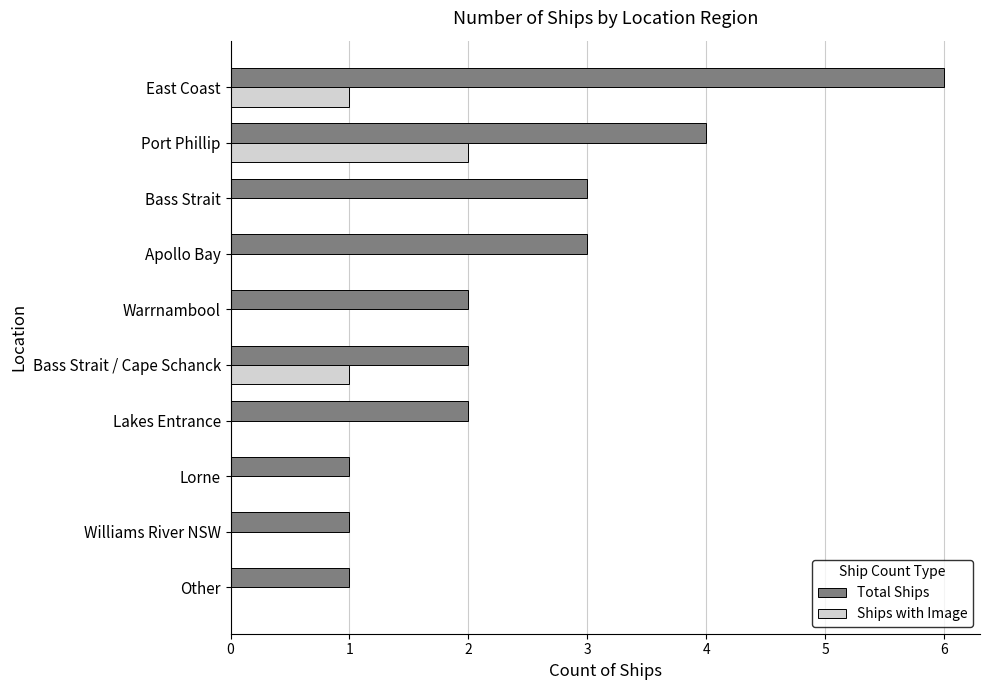

Which series changed the most between Warrnambool and Apollo Bay?

Total Ships